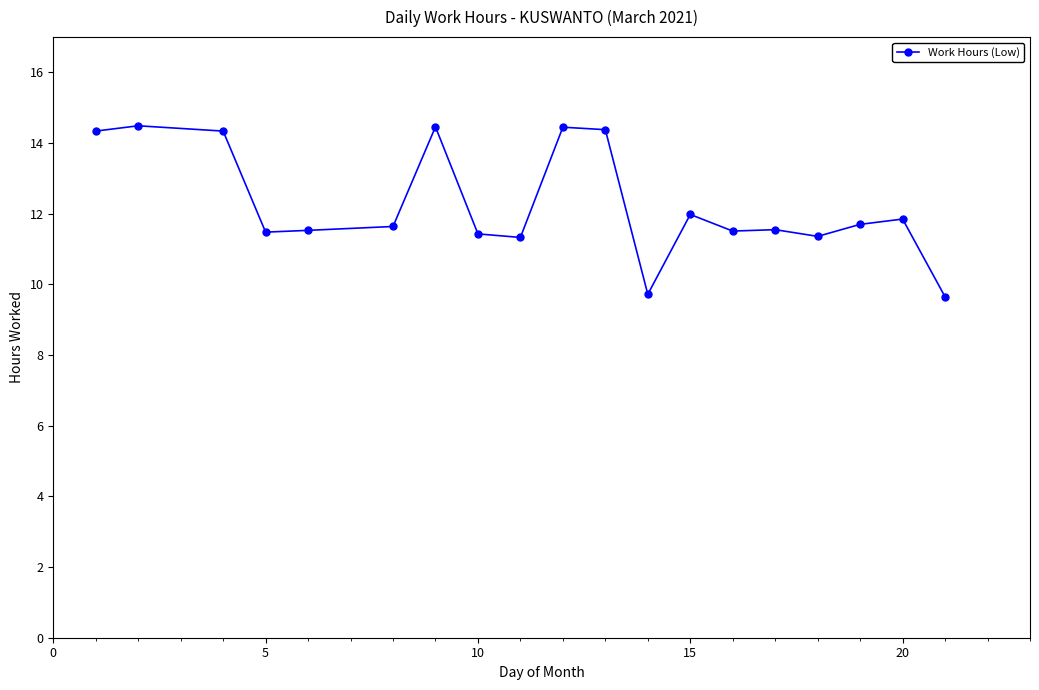

What is the average value?

12.3